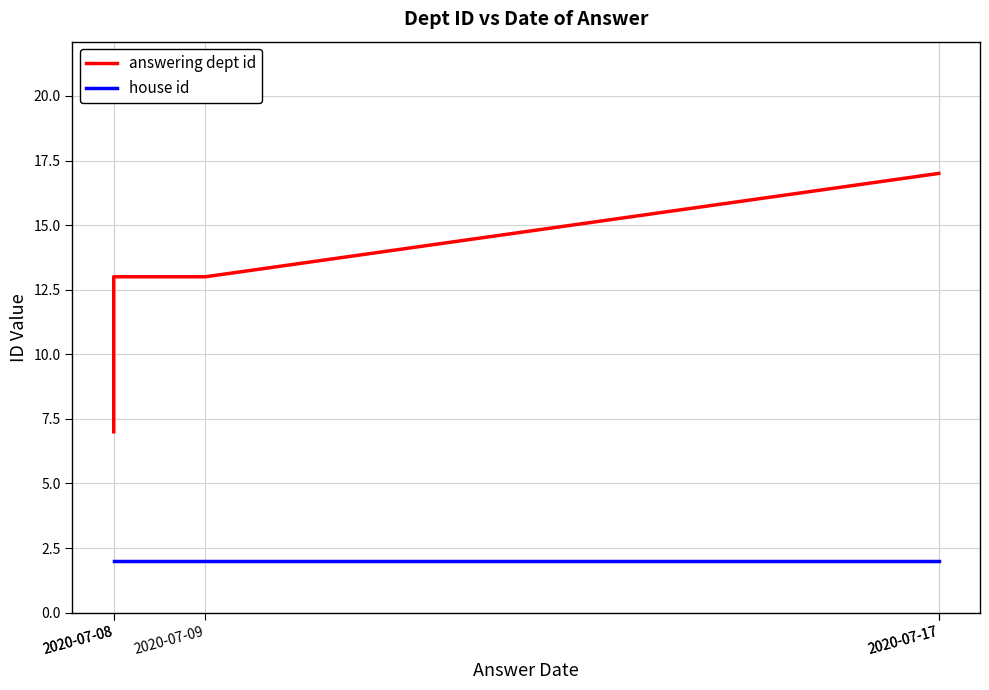

What is the average value of the house id series?

2